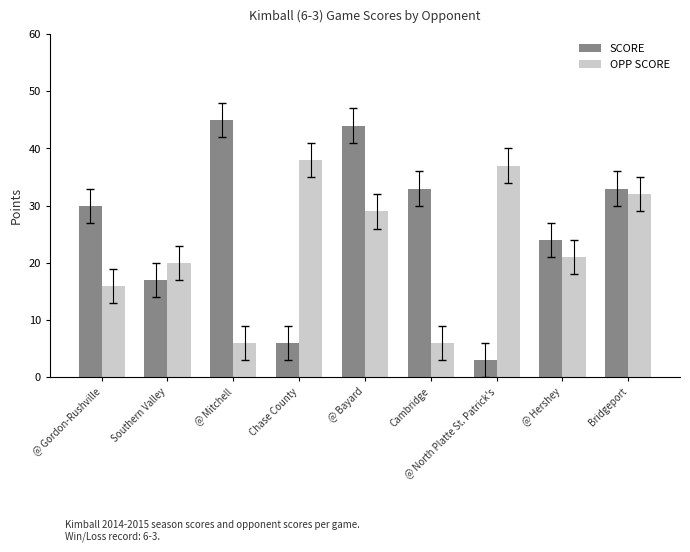

What is the spread (max minus min) of values at Southern Valley?

3